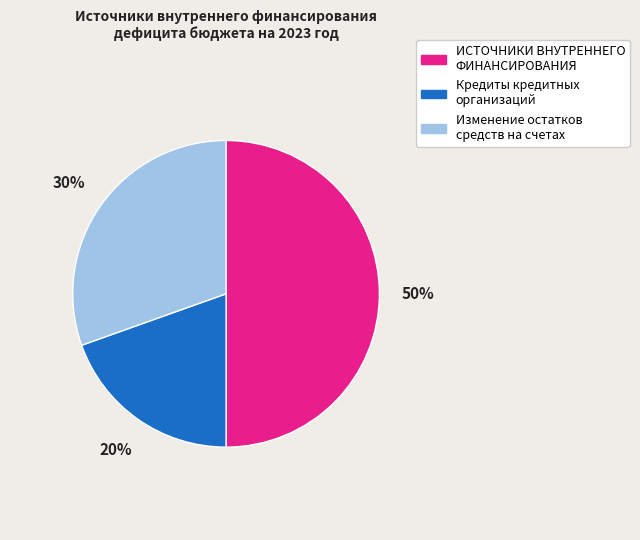

Which category has the smallest portion of the pie?

Кредиты кредитных организаций